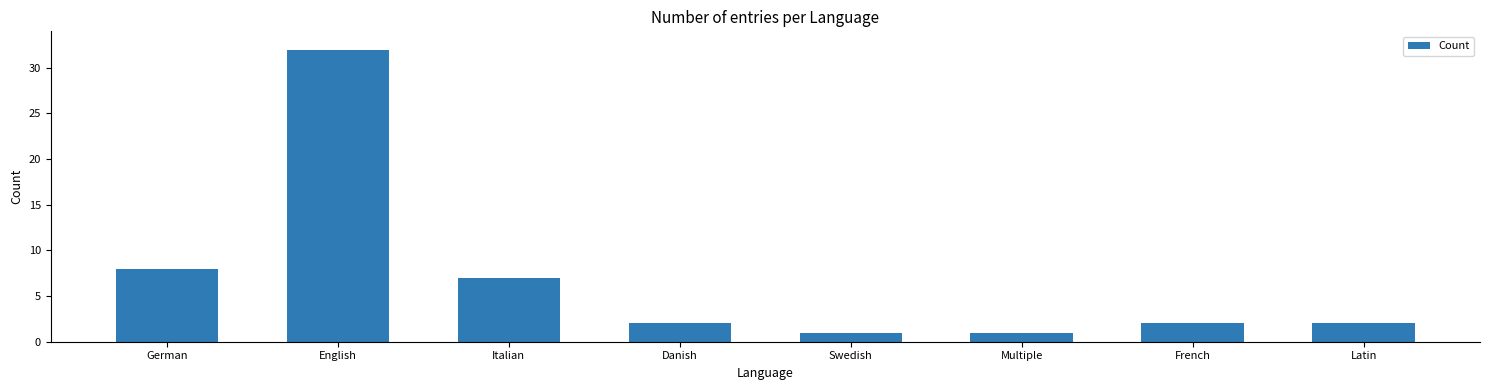

What is the value of the 1st bar from the left?

8